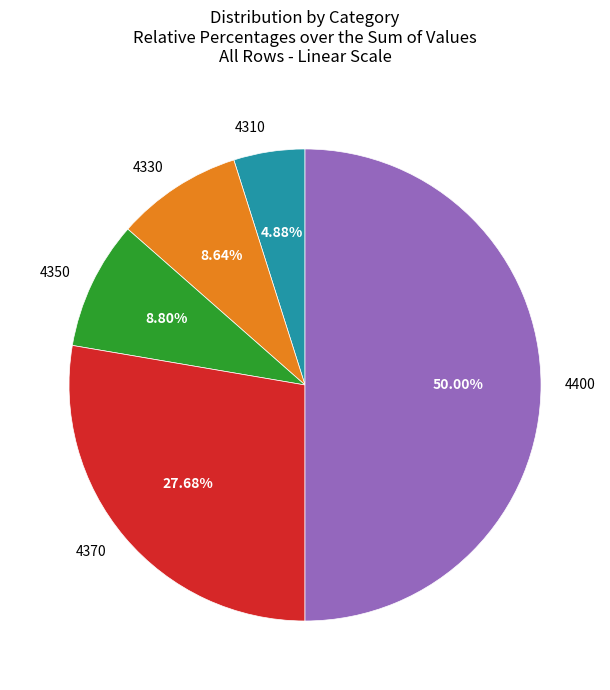

Does 4350 account for over 50% of the chart?

No